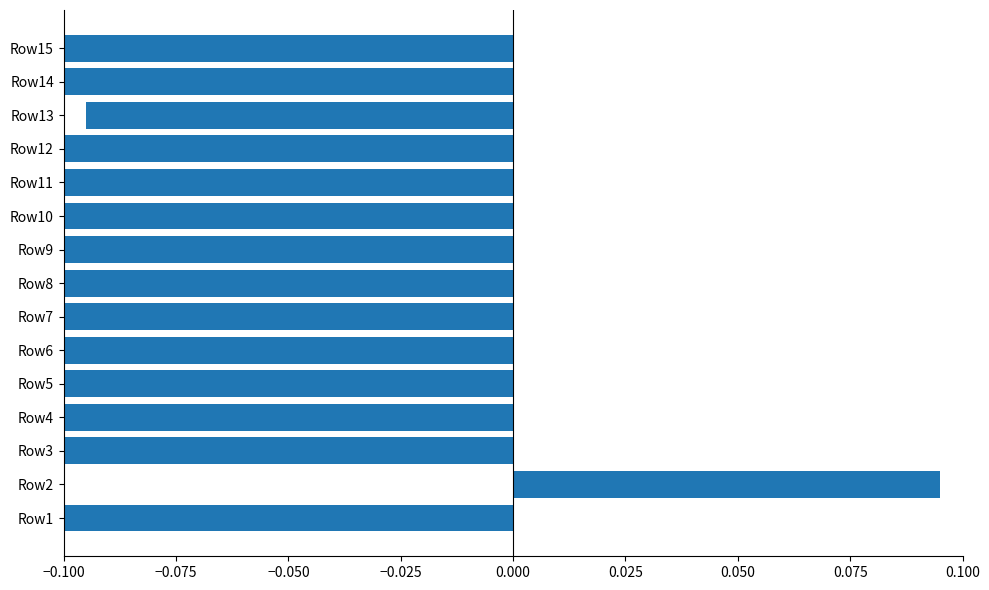

Is it true that the value at Row1 is -0.1?

False